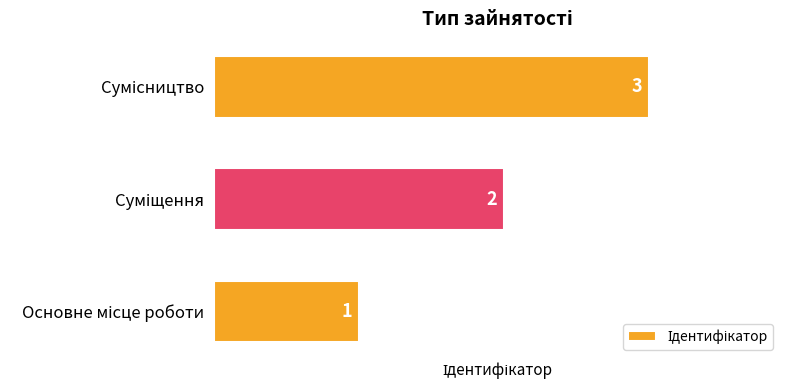

What is the average value?

2